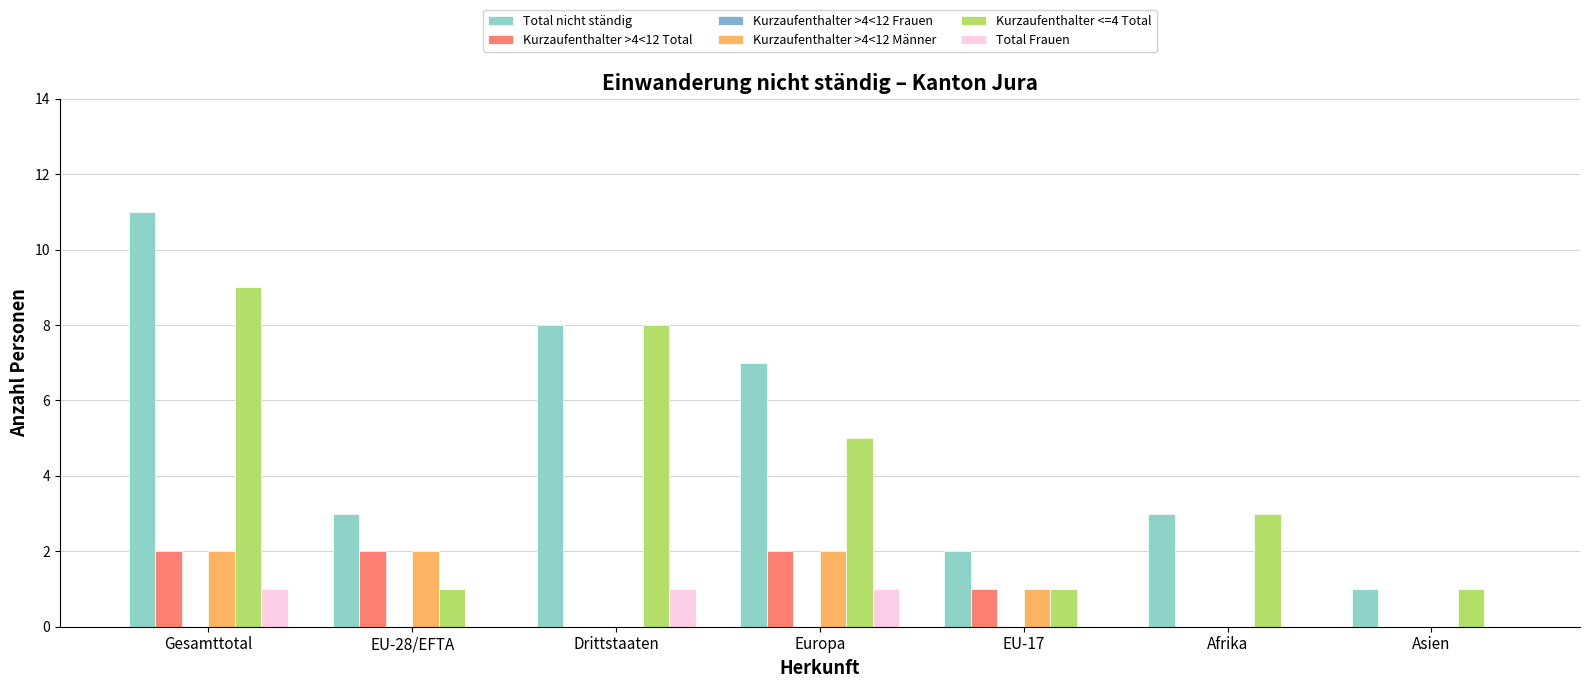

Does the chart contain stacked bars?

No